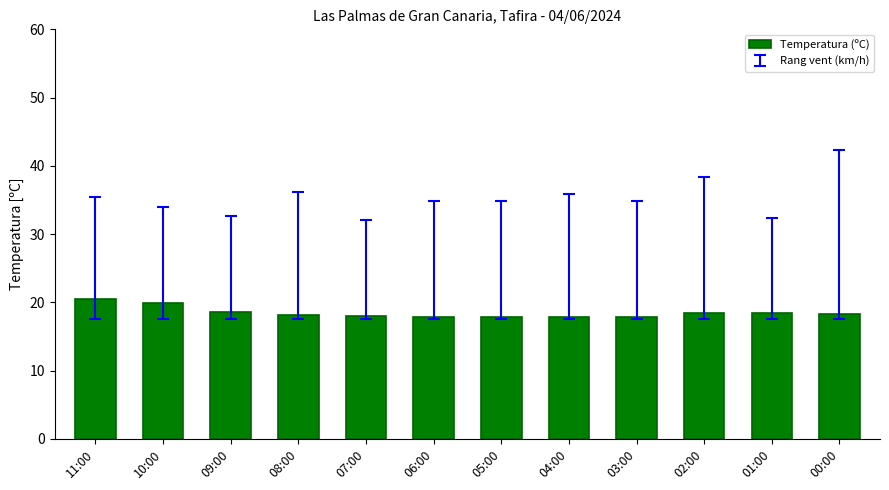

Does the chart contain stacked bars?

No